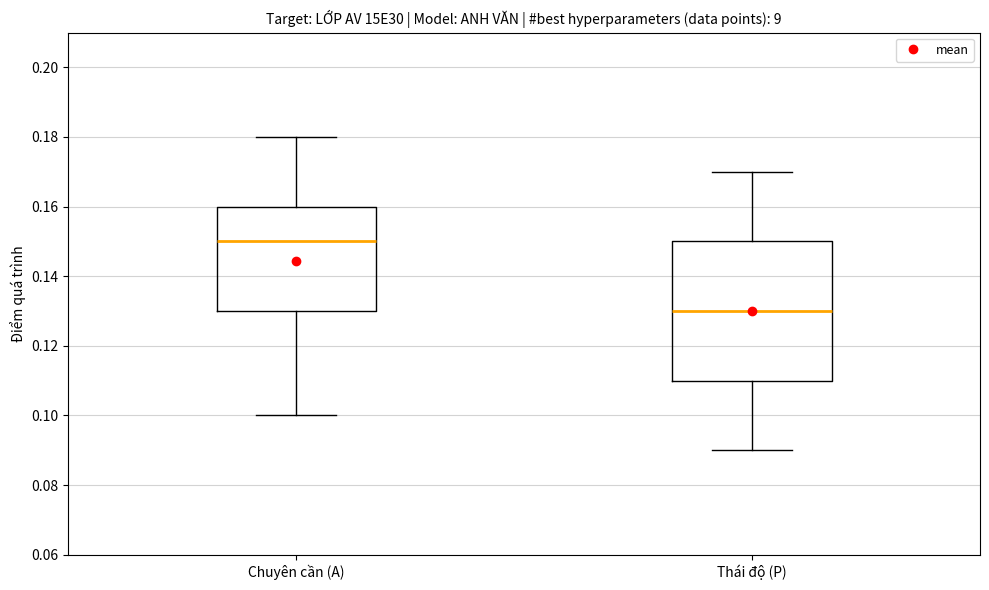

Reading left to right, read every box against the y-axis: the position of its median line, the range the box covers, and the ends of its whiskers. The values are not printed on the chart, so give them approximately, as read against the axis.

Chuyên cần (A): median 0.15, box 0.13 to 0.16, whiskers 0.10 to 0.18
Thái độ (P): median 0.13, box 0.11 to 0.15, whiskers 0.09 to 0.17